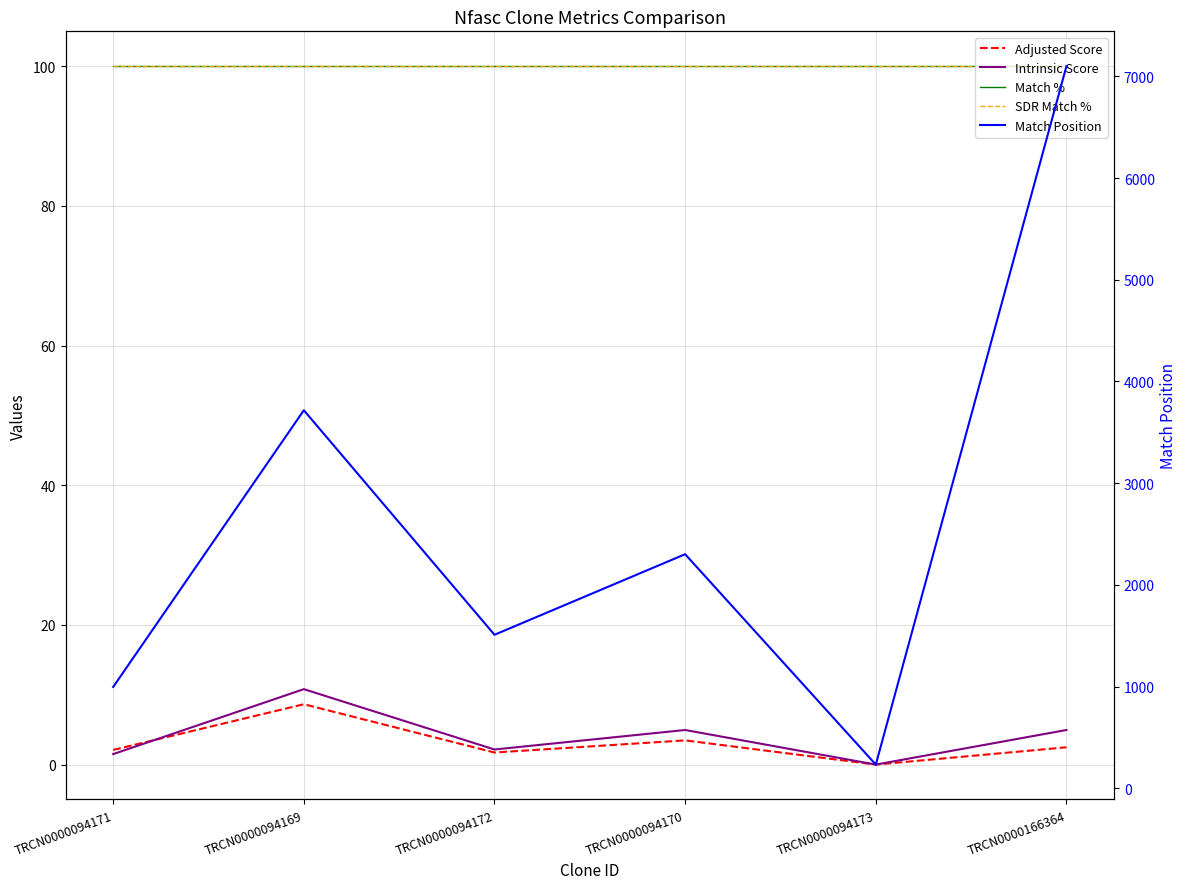

Between TRCN0000094171 and TRCN0000094169, which series saw the biggest shift?

Match Position